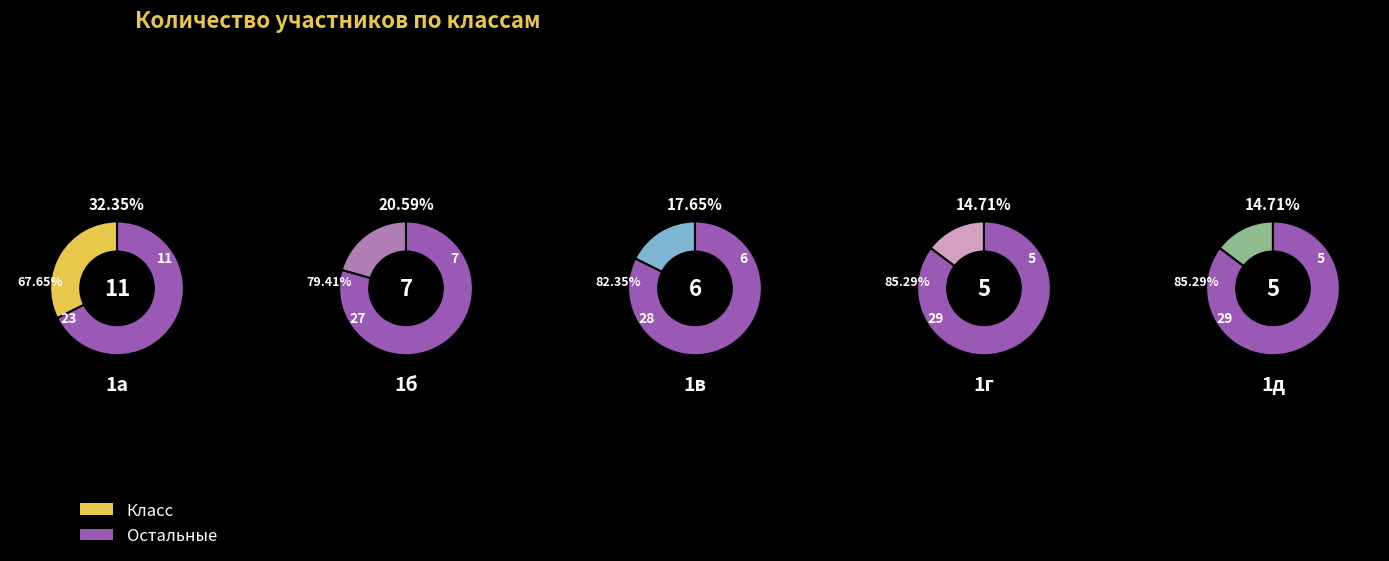

Which category has the smallest portion of the pie?

1г